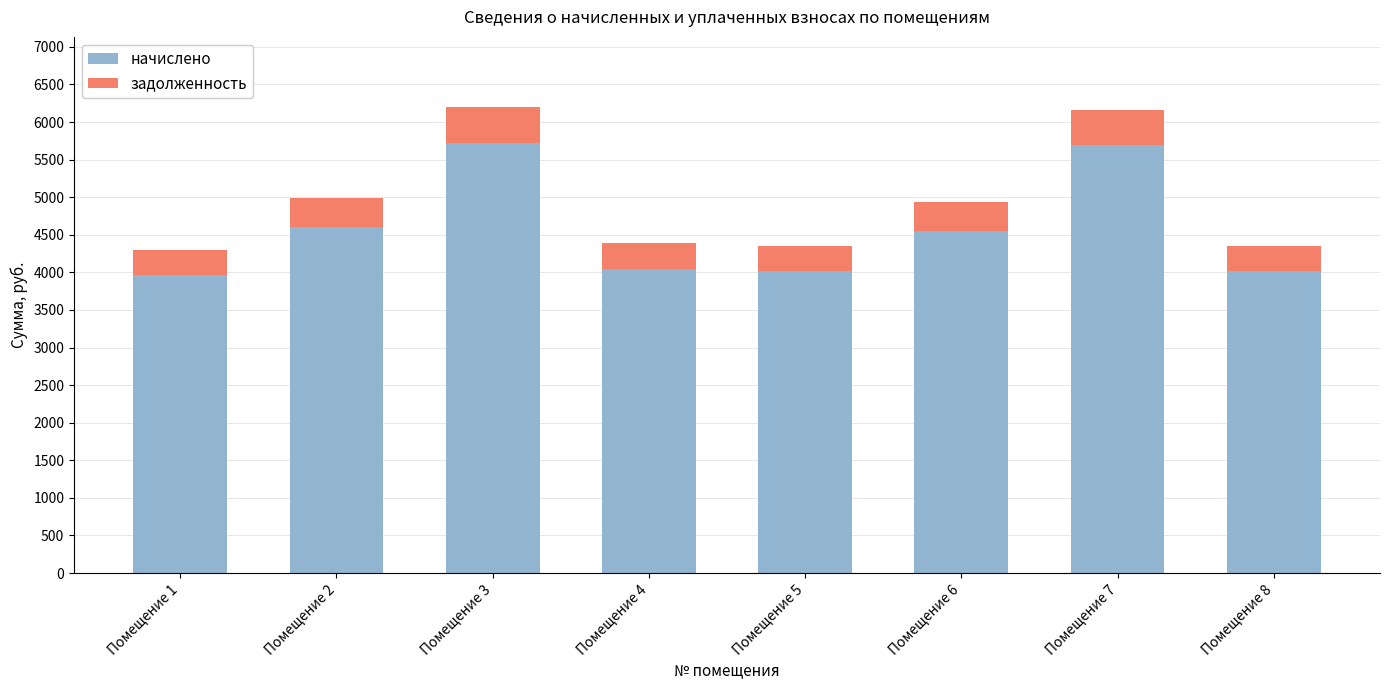

How many bars are there in total?

8